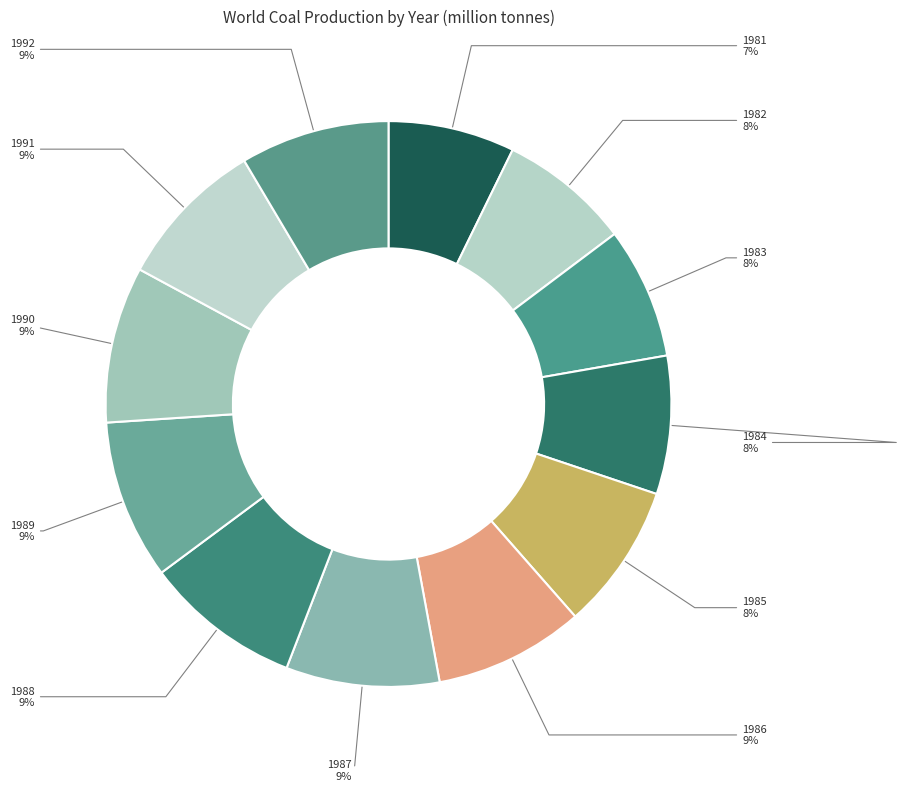

To the nearest percent, what is the difference between the largest and smallest slice percentages?

2%